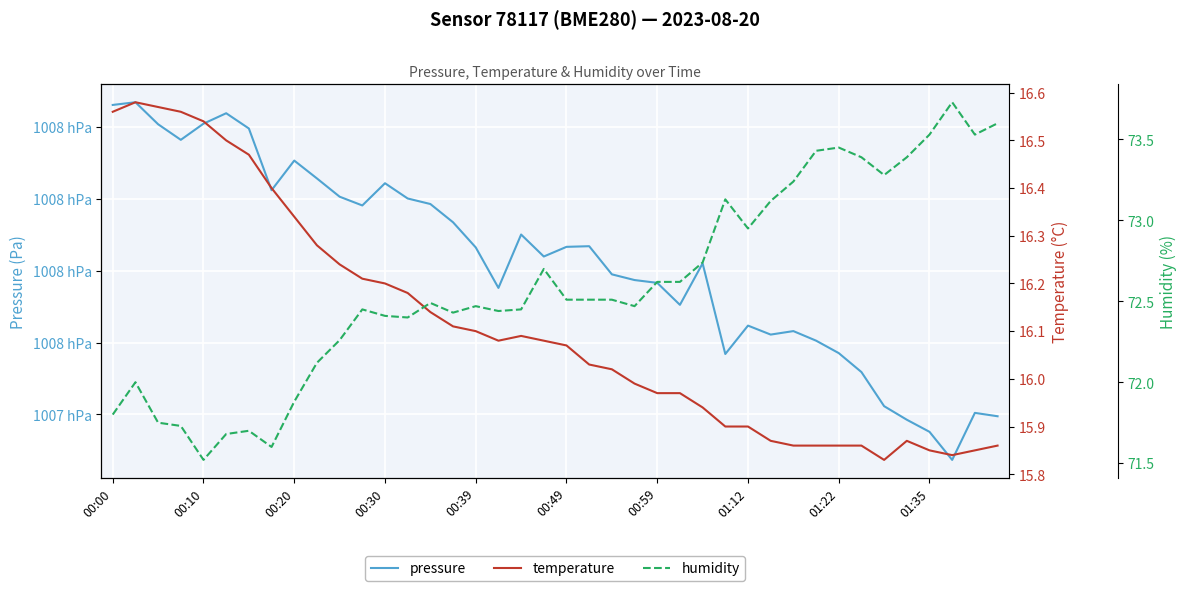

What is the sum of all pressure values?

4031303.5